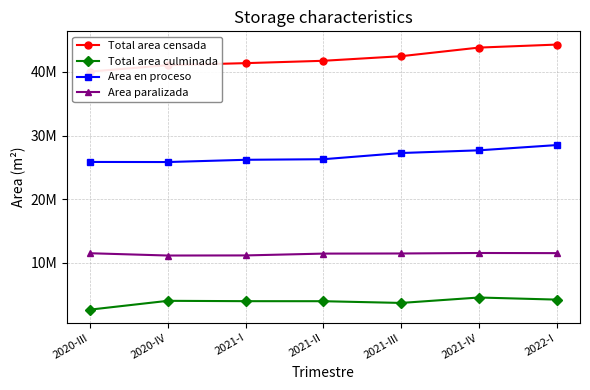

Reading left to right, transcribe all the data shown in this chart.

Total area censada: 2020-III=40066117	2020-IV=41075461	2021-I=41390055	2021-II=41760356	2021-III=42482860	2021-IV=43833936	2022-I=44305734
Total area culminada: 2020-III=2670256	2020-IV=4052751	2021-I=3997509	2021-II=3992328	2021-III=3721164	2021-IV=4572527	2022-I=4243471
Area en proceso: 2020-III=25868944	2020-IV=25855057	2021-I=26207843	2021-II=26297813	2021-III=27271755	2021-IV=27694674	2022-I=28518120
Area paralizada: 2020-III=11526917	2020-IV=11167653	2021-I=11184703	2021-II=11470215	2021-III=11489941	2021-IV=11566735	2022-I=11544143